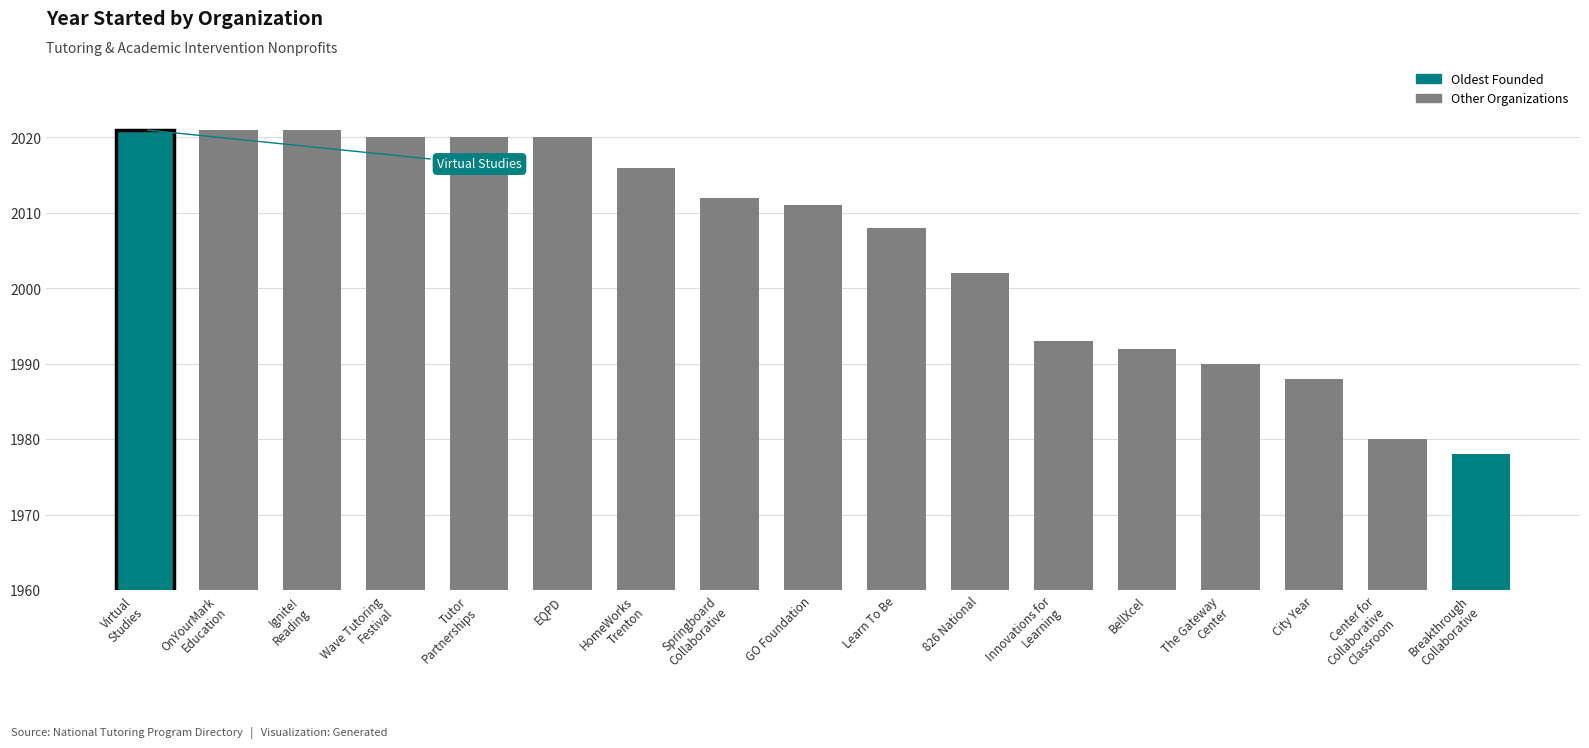

What is the minimum value shown in the chart?

1978